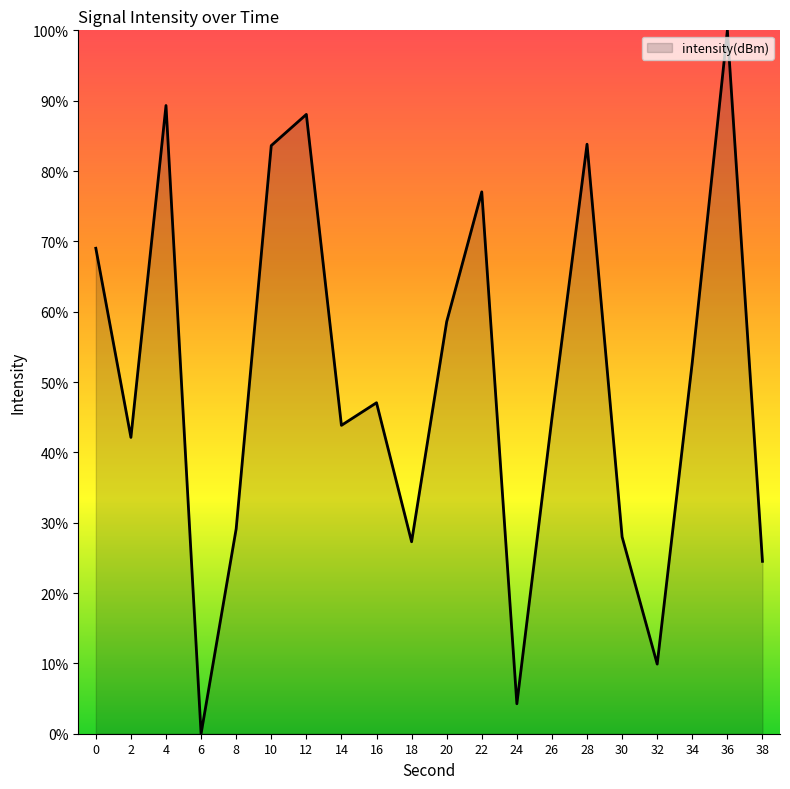

The chart shows a value of 9.9 at 32. True or false?

True